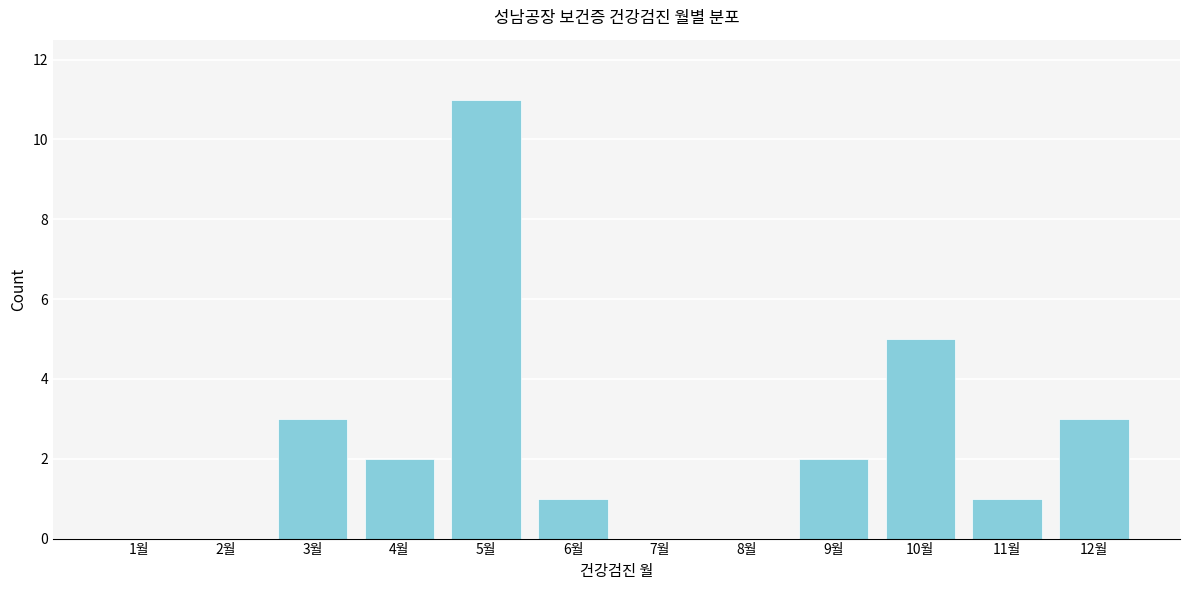

Reading right to left, list all the values displayed in this chart.

12월=3	11월=1	10월=5	9월=2	8월=0	7월=0	6월=1	5월=11	4월=2	3월=3	2월=0	1월=0